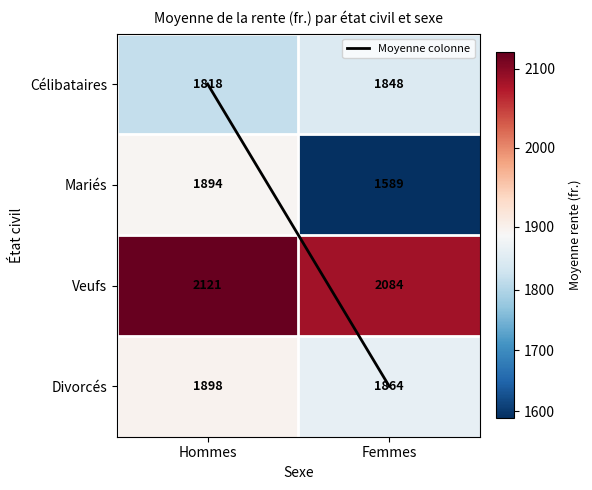

Is it true that Veufs equals 2084 at Femmes?

True